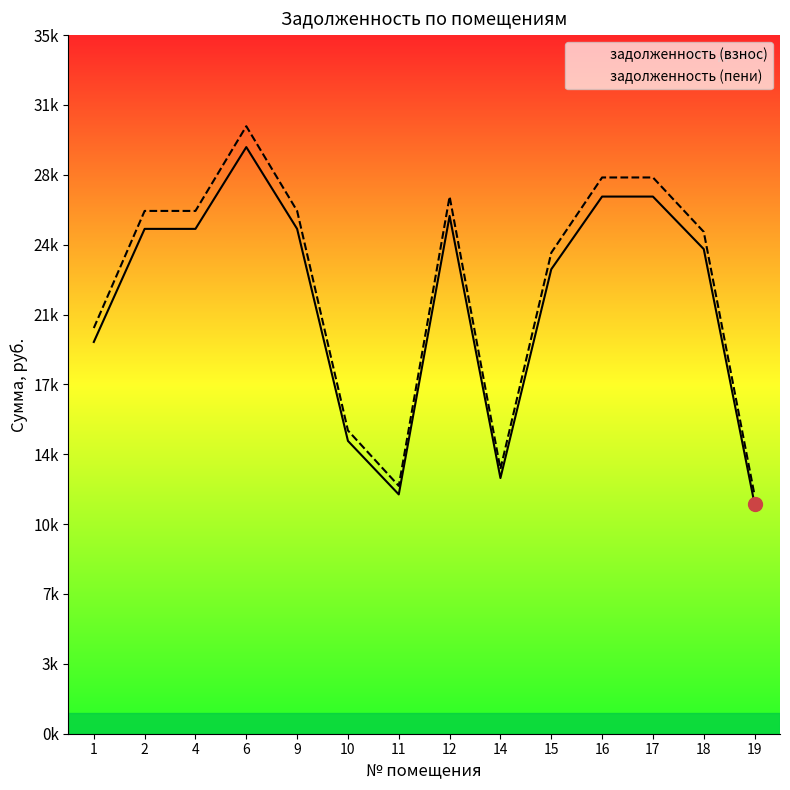

Which category has the highest value in the задолженность (взнос) series?

6